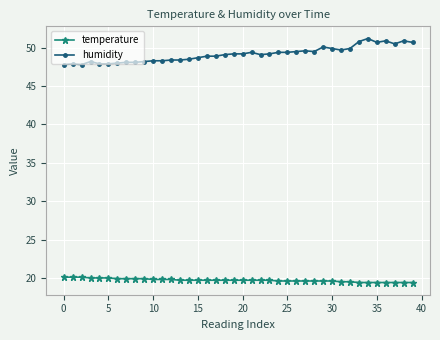

Rank the series by their maximum value, from highest to lowest.

humidity, temperature